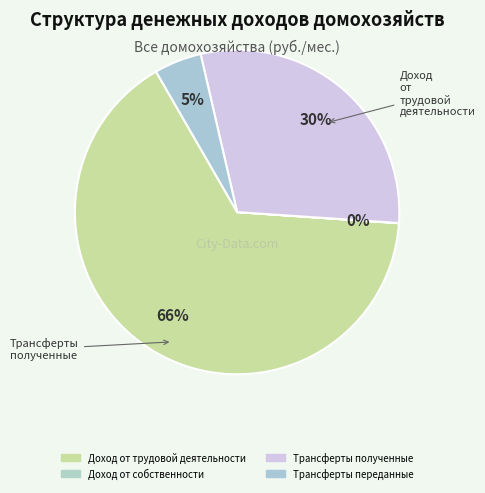

Is there any slice that represents more than half of the pie?

Yes